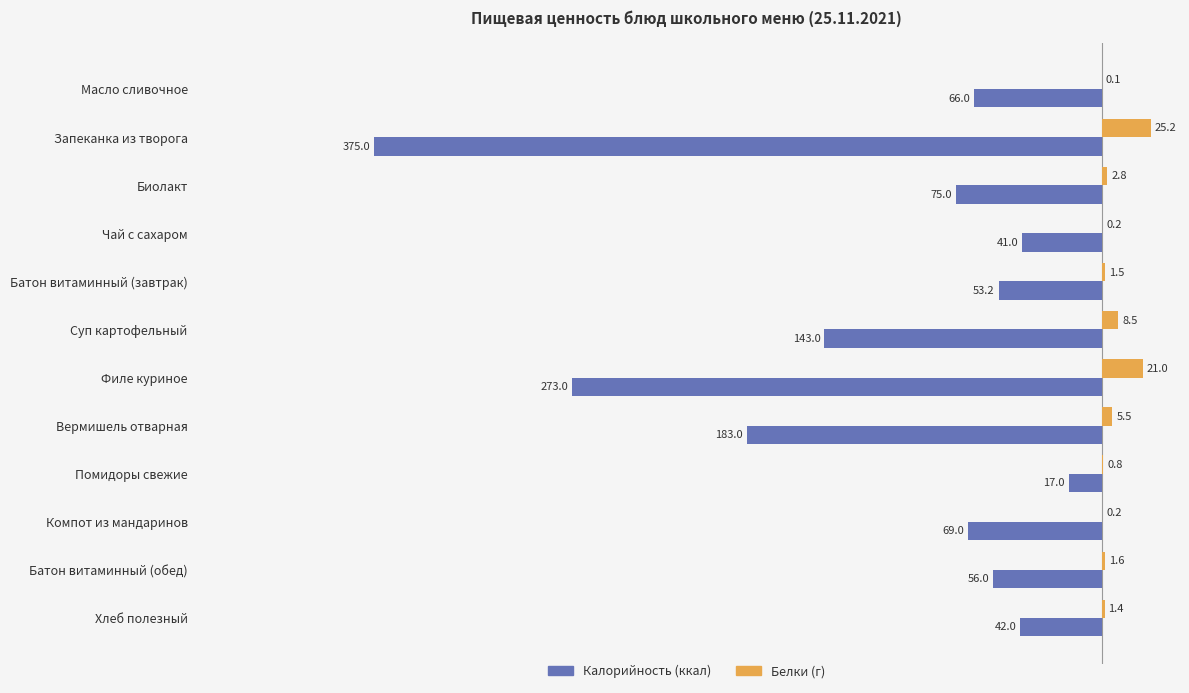

At which category is the sum across all series the highest?

Помидоры свежие